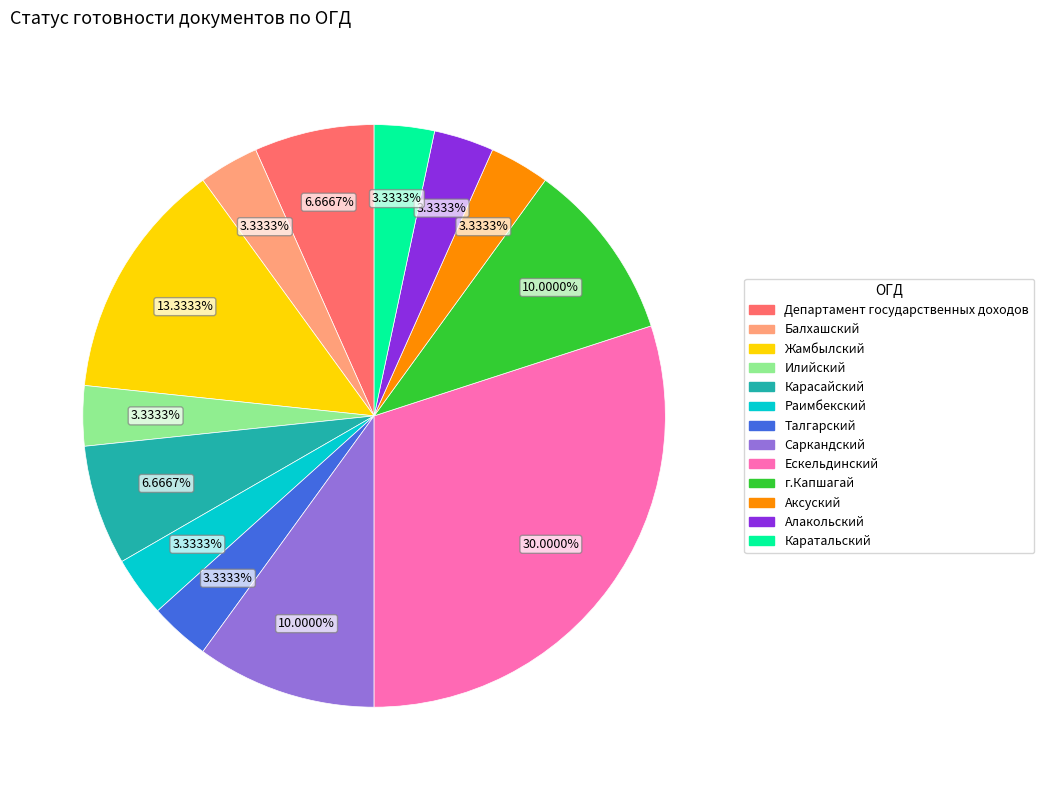

Does any single category account for the majority?

No